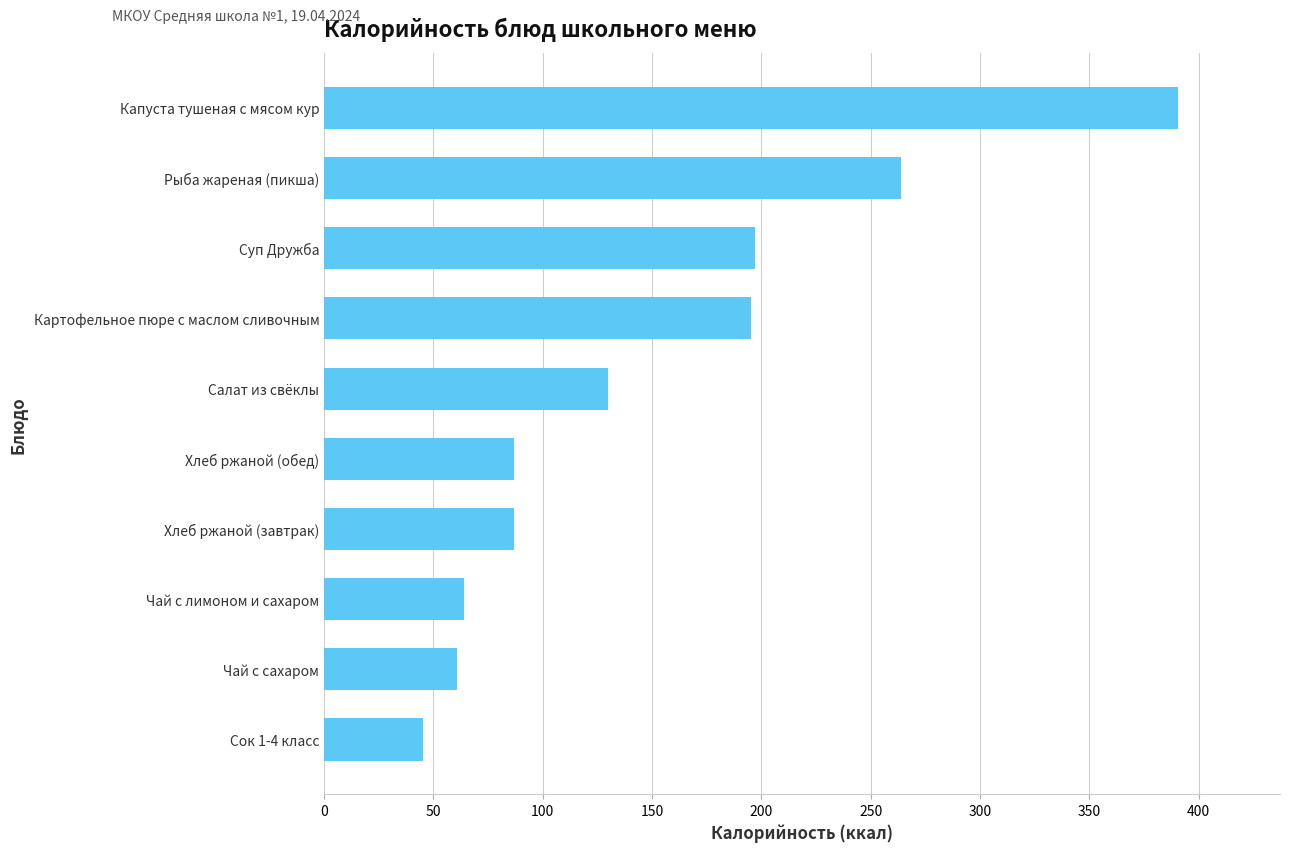

What is the approximate value at Рыба жареная (пикша)?

263.7